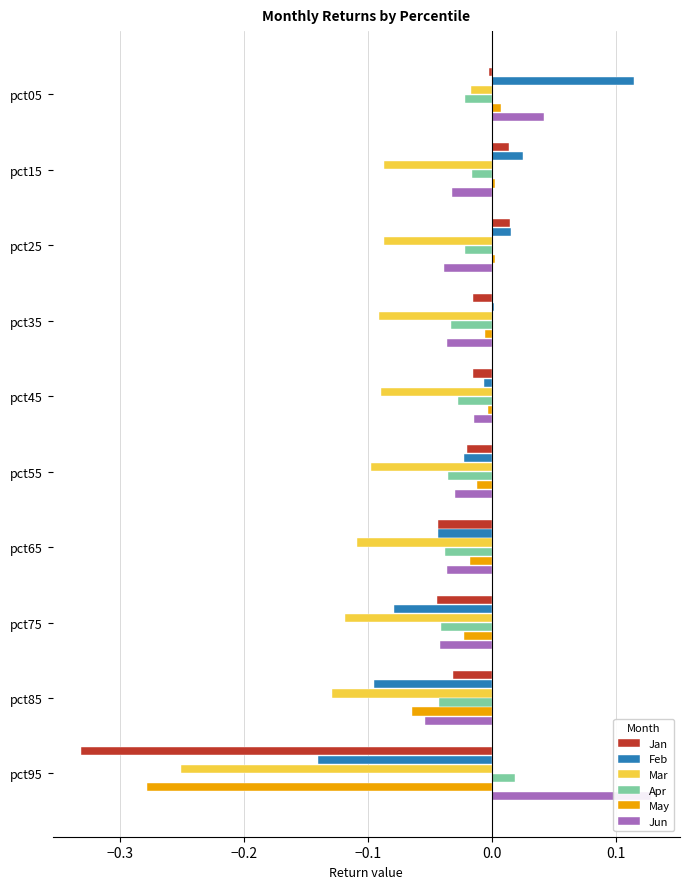

What is the spread (max minus min) of values at pct95?

0.5